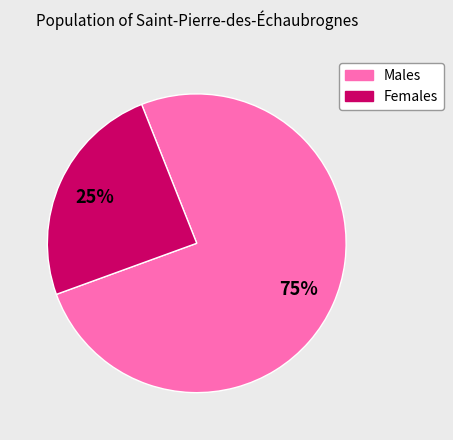

Is there any slice that represents more than half of the pie?

Yes